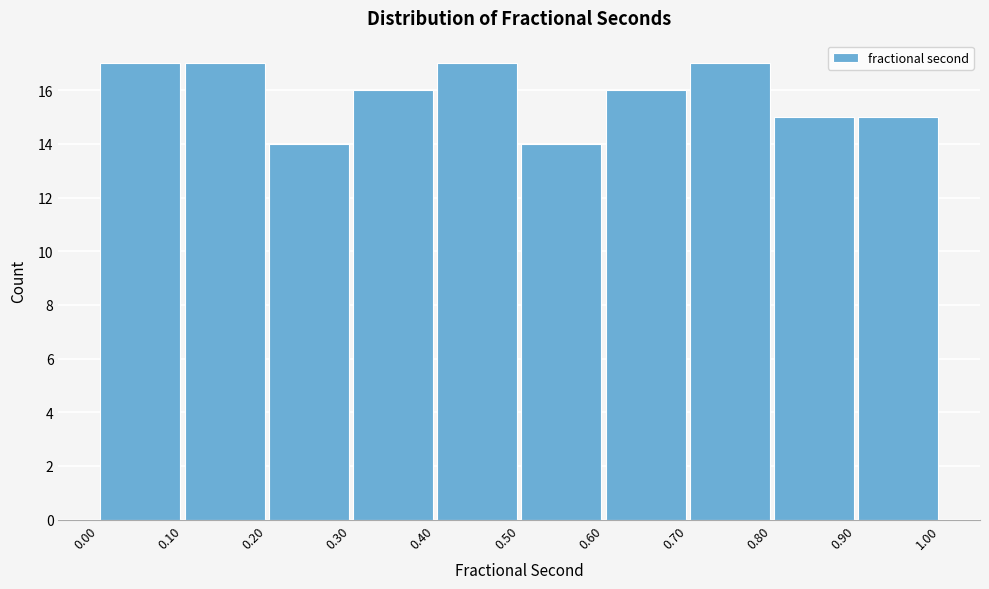

How tall is the bar that spans 0.50 to 0.60 on the x-axis? The values are not printed on the chart, so give them approximately, as read against the axis.

14